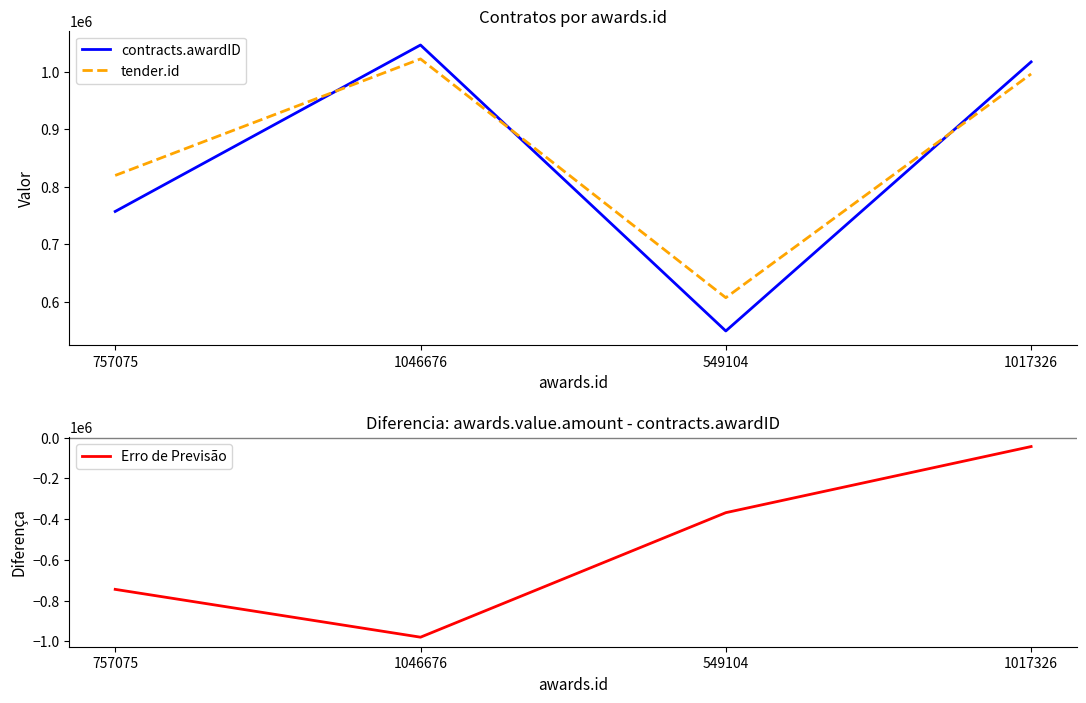

Rank the series by their maximum value, from lowest to highest.

Erro de Previsão, tender.id, contracts.awardID